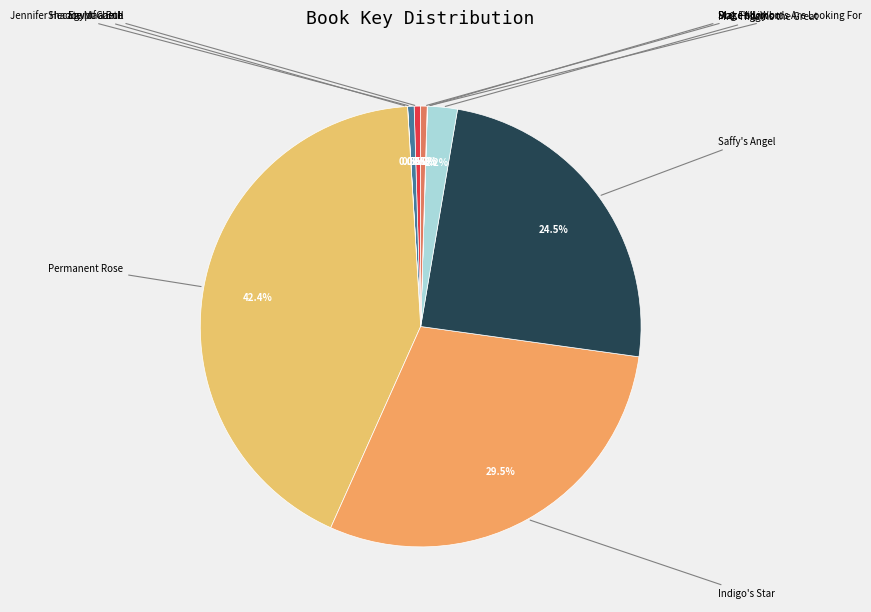

Combined, do Place My Words Are Looking For and M.C. Higgins the Great account for over 50%?

No